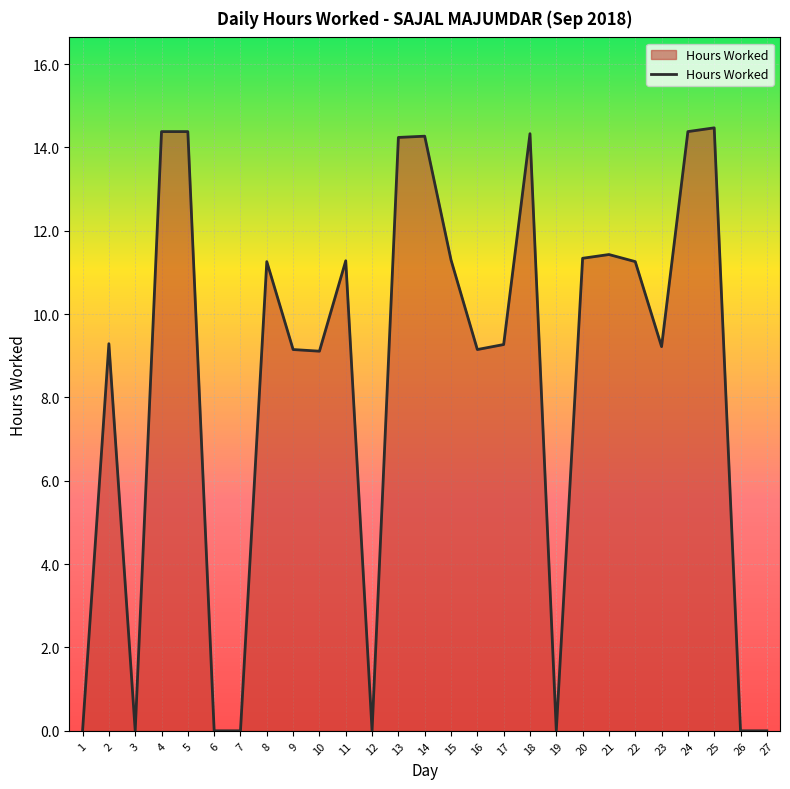

Where does the data first go above 9?

2